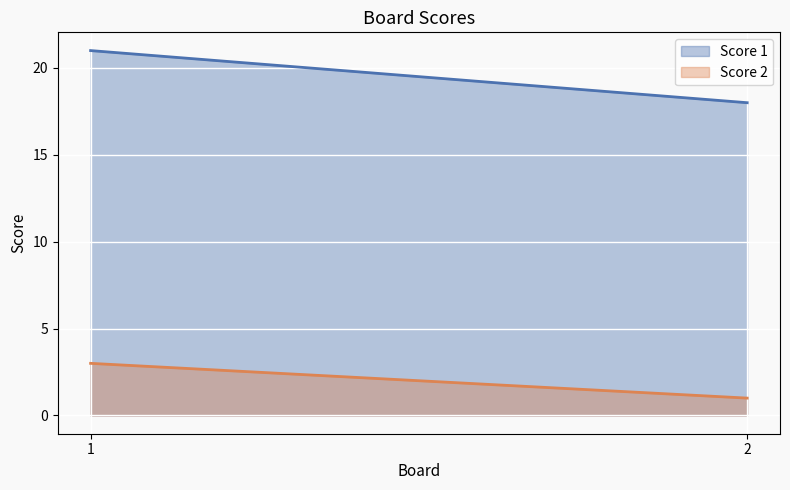

Which series changed the most between 1 and 2?

Score 1